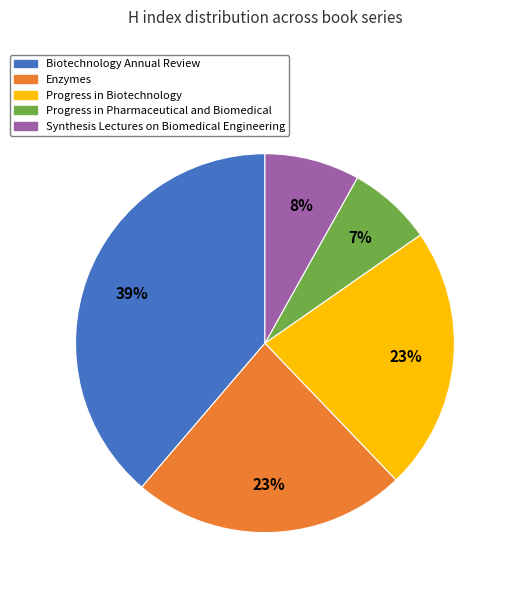

Does Enzymes account for over 50% of the chart?

No